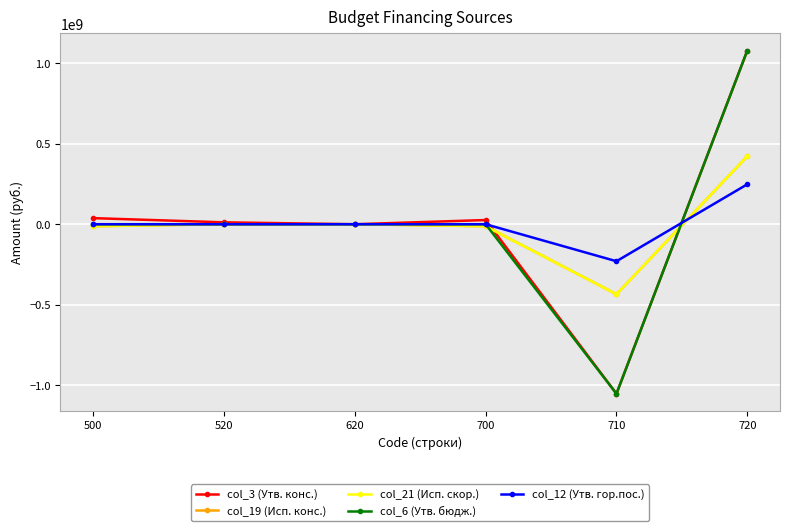

True or false: col_12 (Утв. гор.пос.) has a value of 0.0 at 520.

True